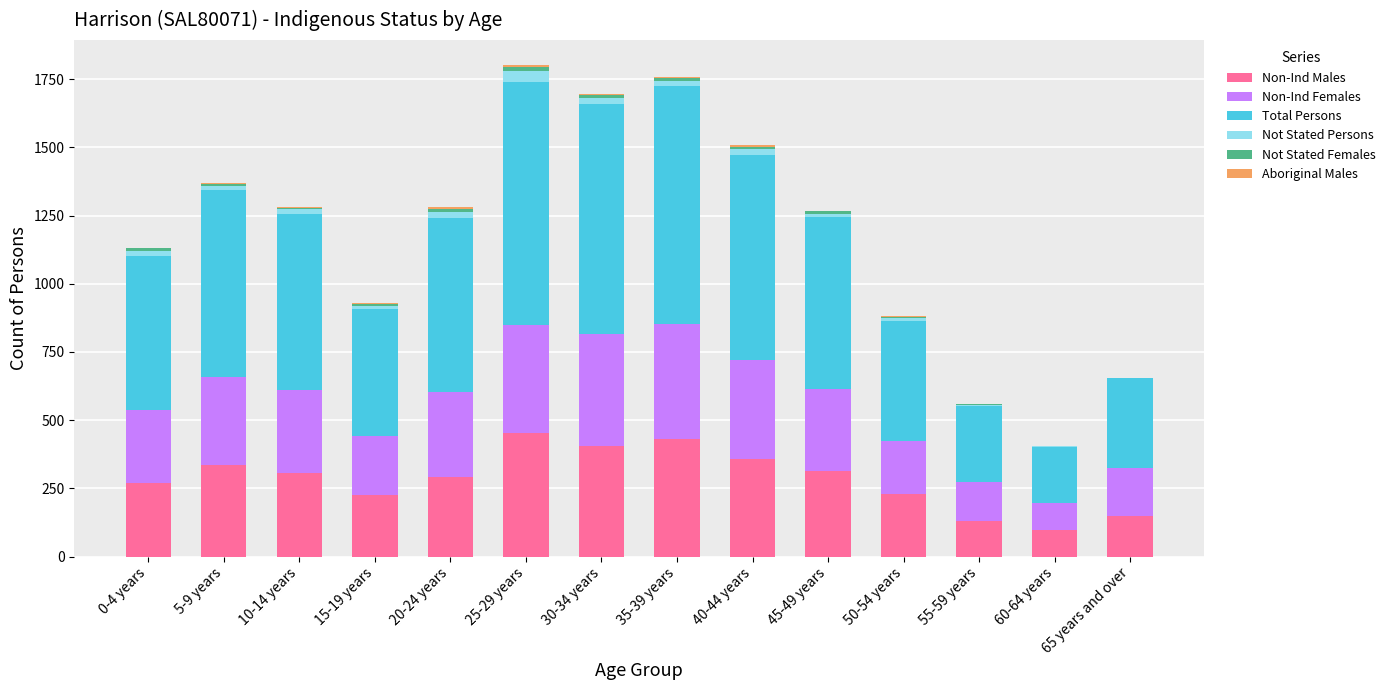

What is the highest value of the Non-Ind Males series?

453